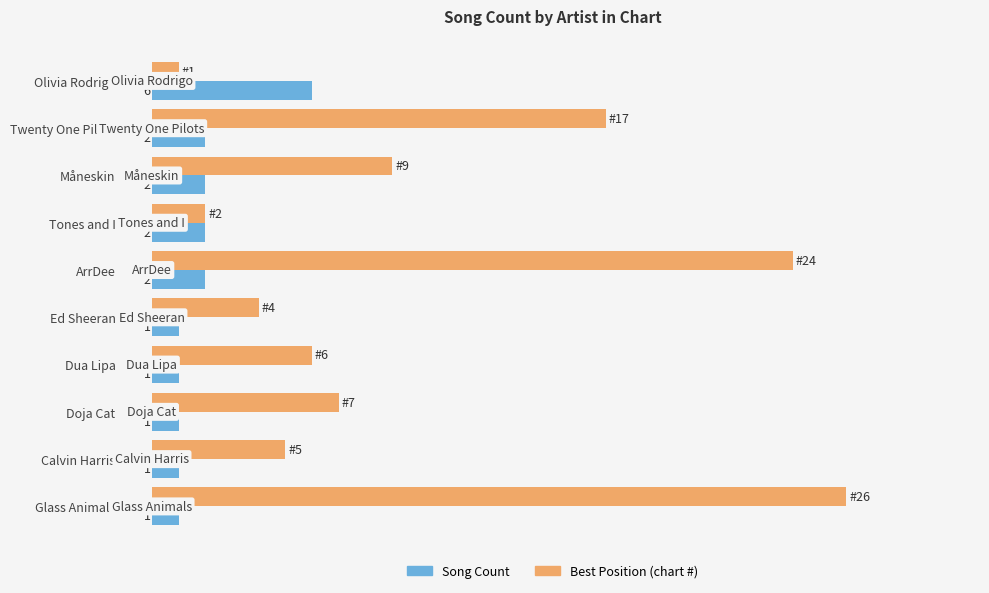

At which category is the sum across all series the highest?

Glass Animals